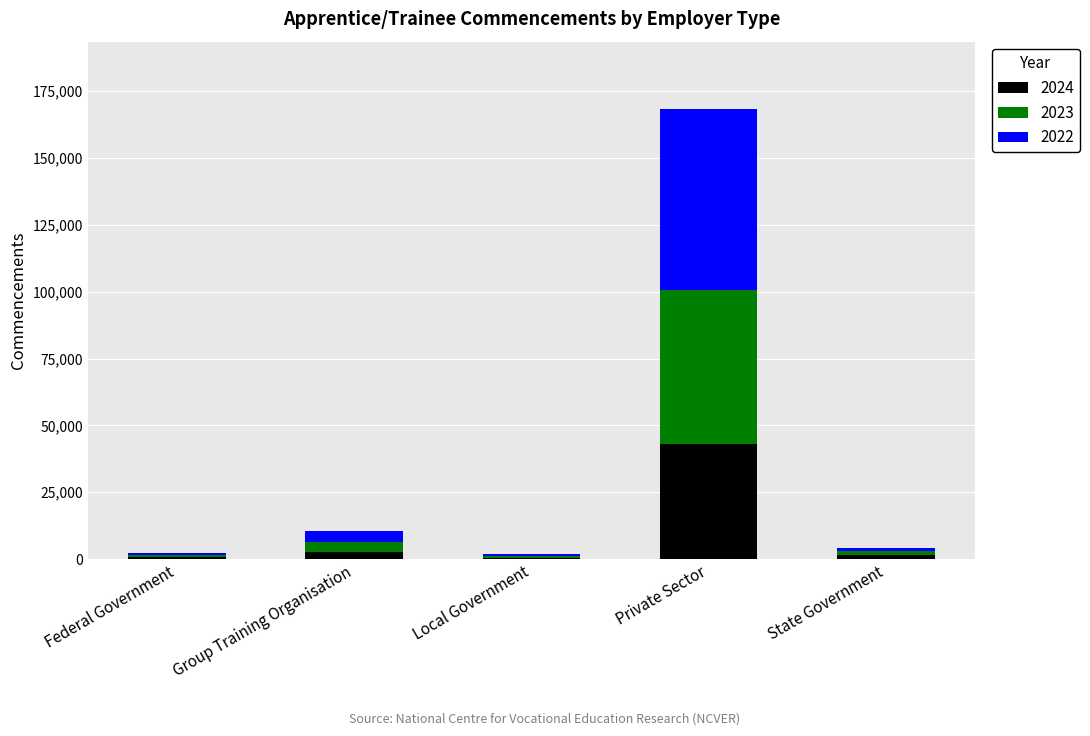

At which label does 2024 reach its peak?

Private Sector